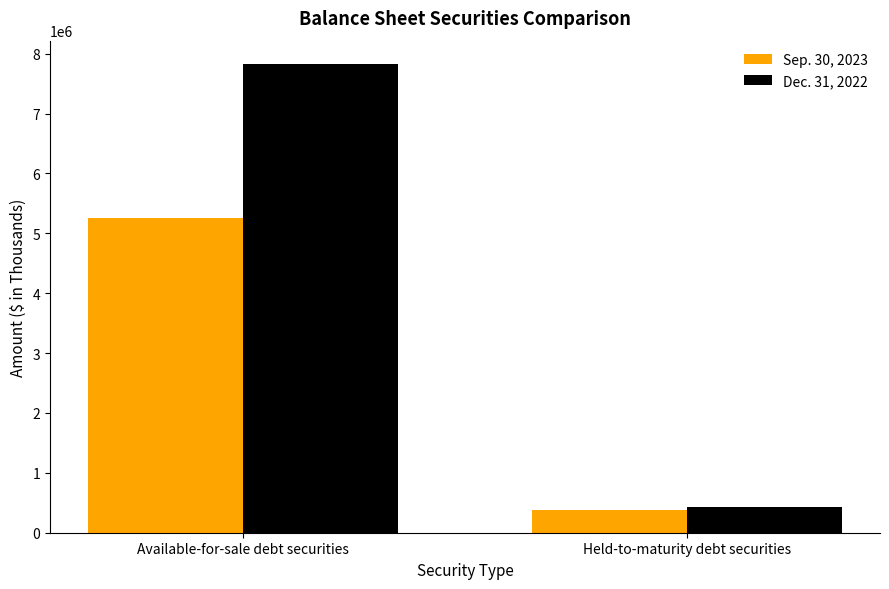

What position from the right is Available-for-sale debt securities?

2